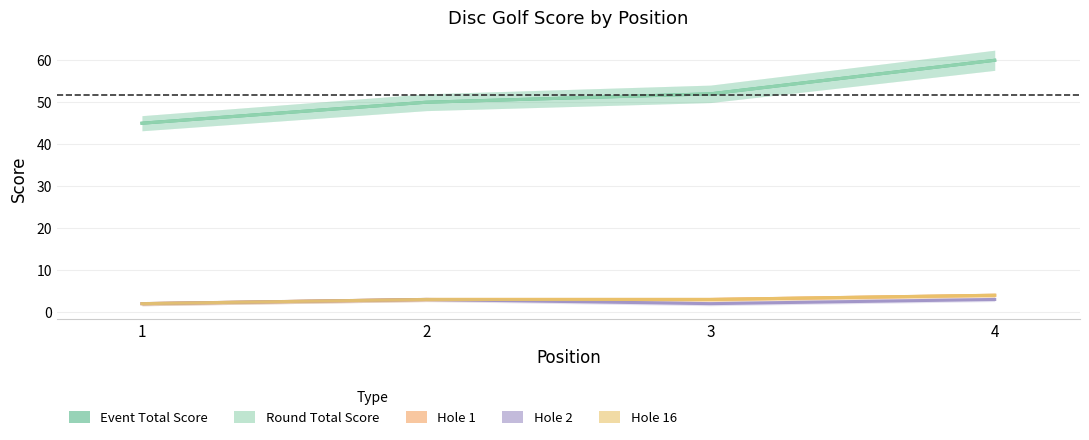

True or false: hole_16 and hole_1 intersect in this chart.

False